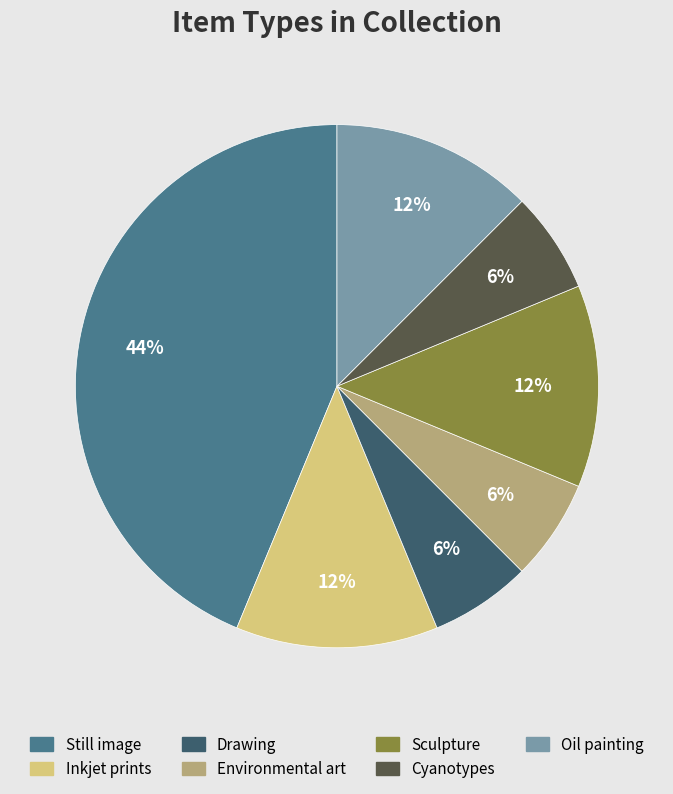

The Environmental art slice represents 6% of the pie. True or false?

True